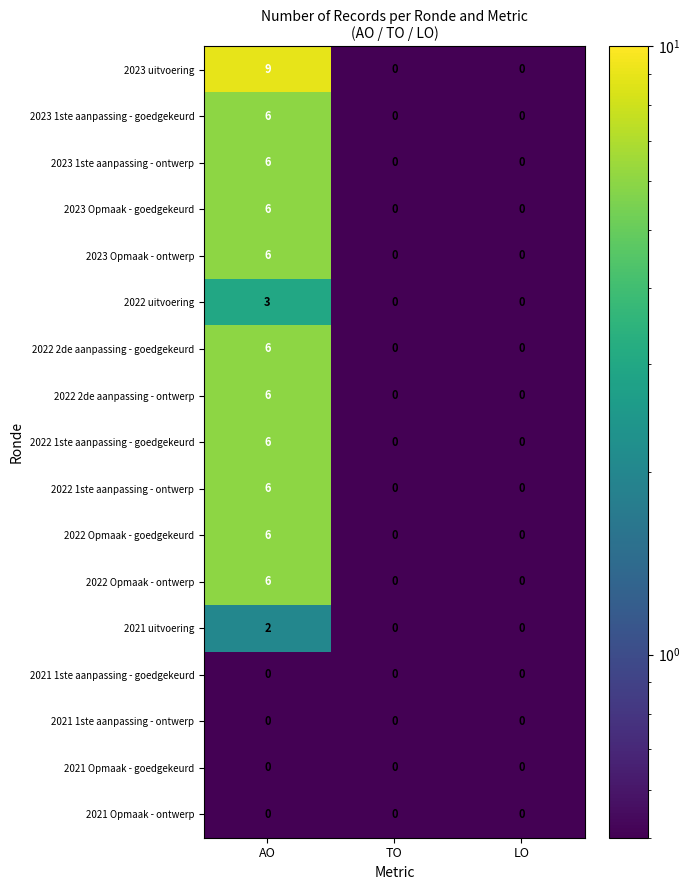

Which category has the highest value across all series?

AO